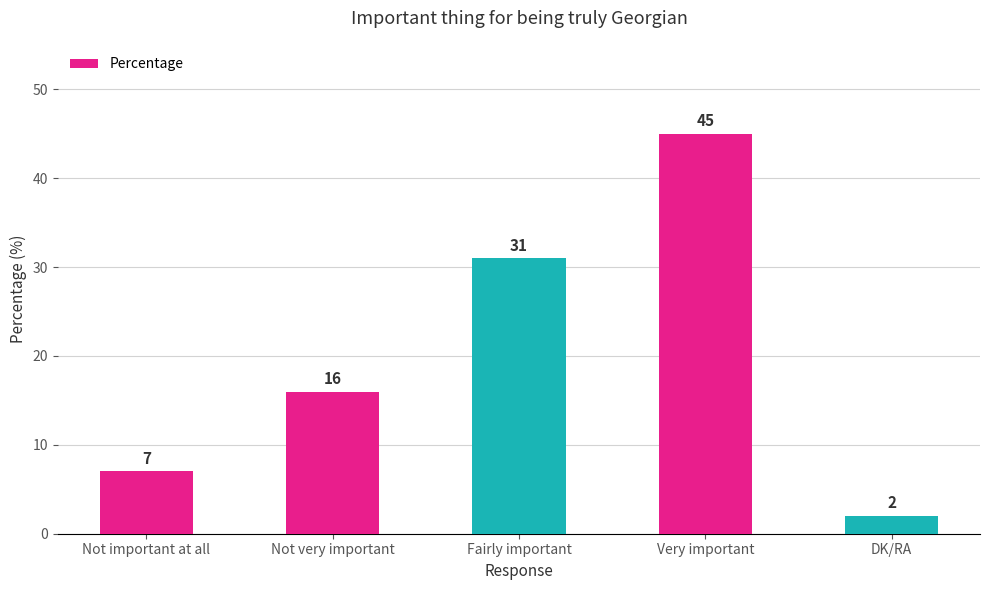

What is the difference between the second highest and minimum values?

29